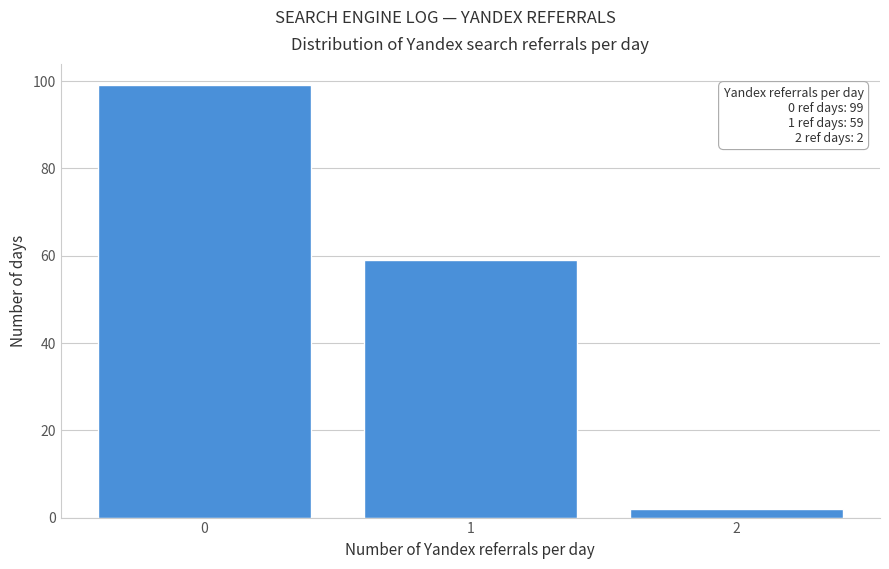

Reading left to right, extract all data points from this chart.

99	59	2